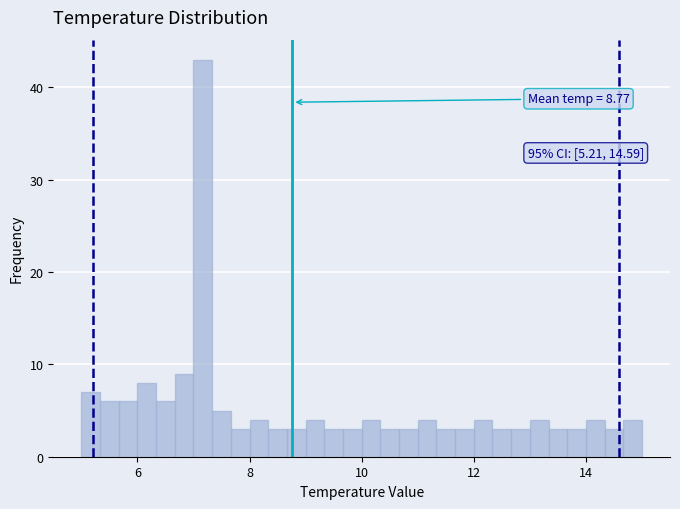

Read against the x-axis, roughly where is the centre of the tallest bar?

7.2